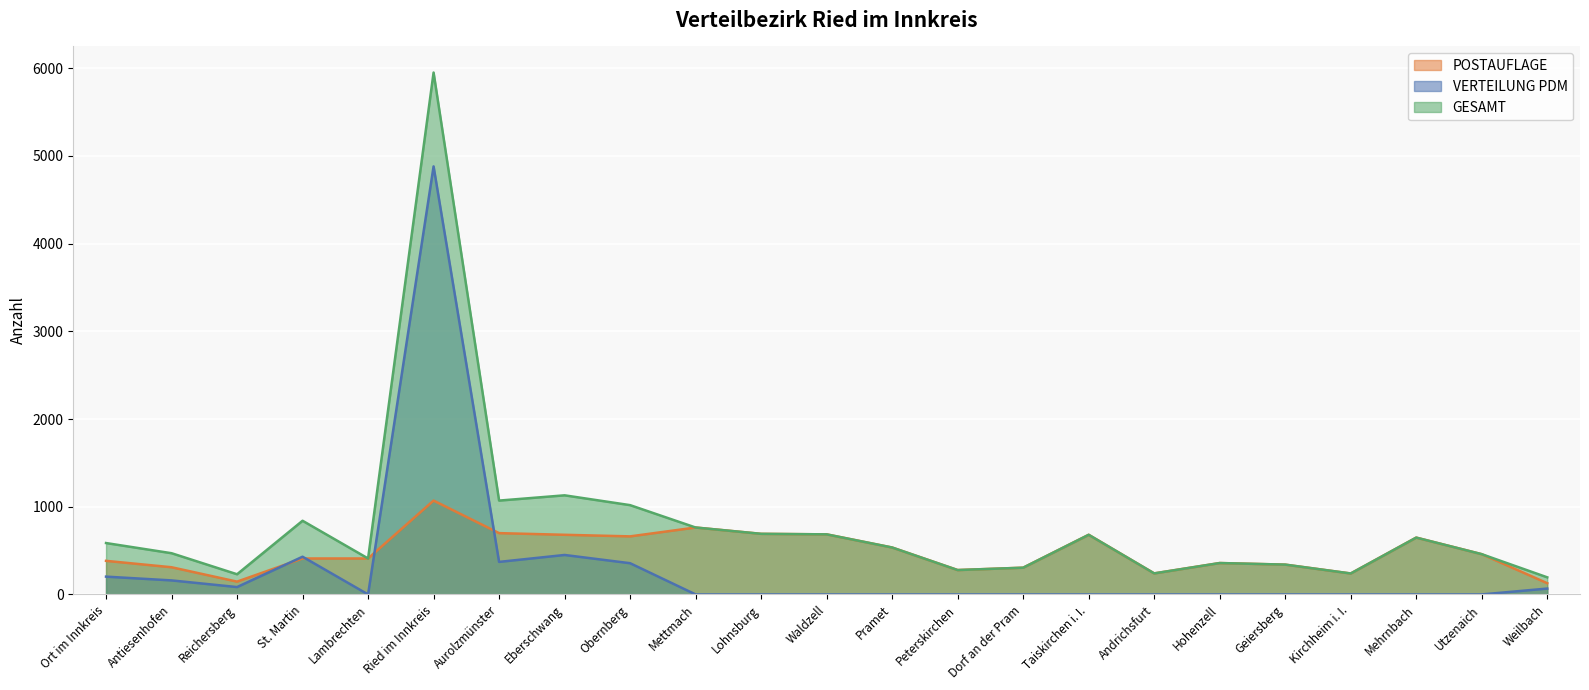

What is the label of the 15th point from the right?

Obernberg